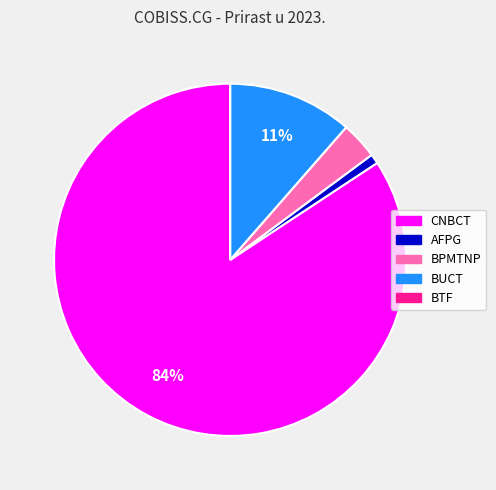

To the nearest percent, what is the average slice percentage?

20%